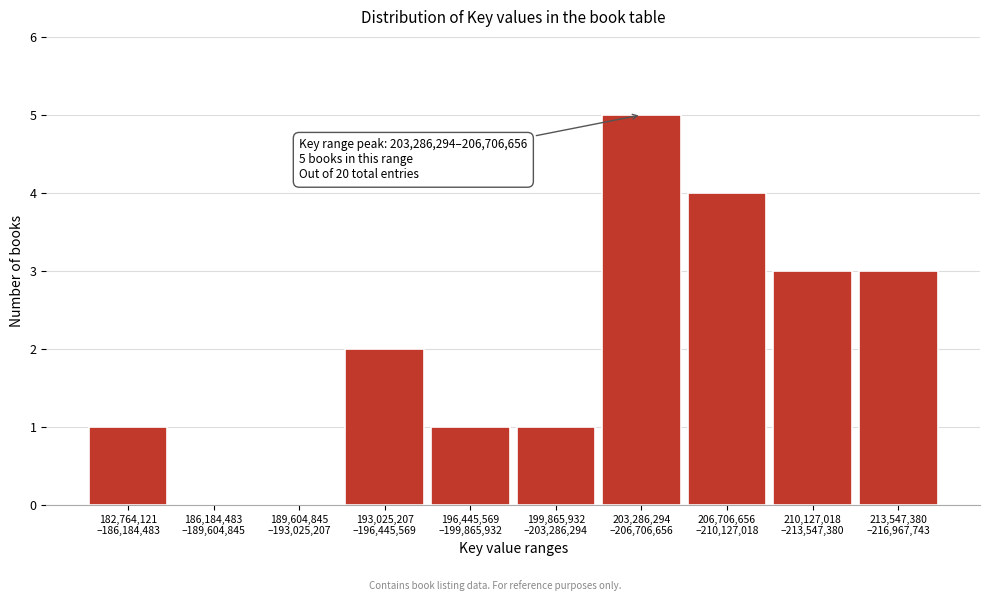

What is the maximum value shown in the chart?

5